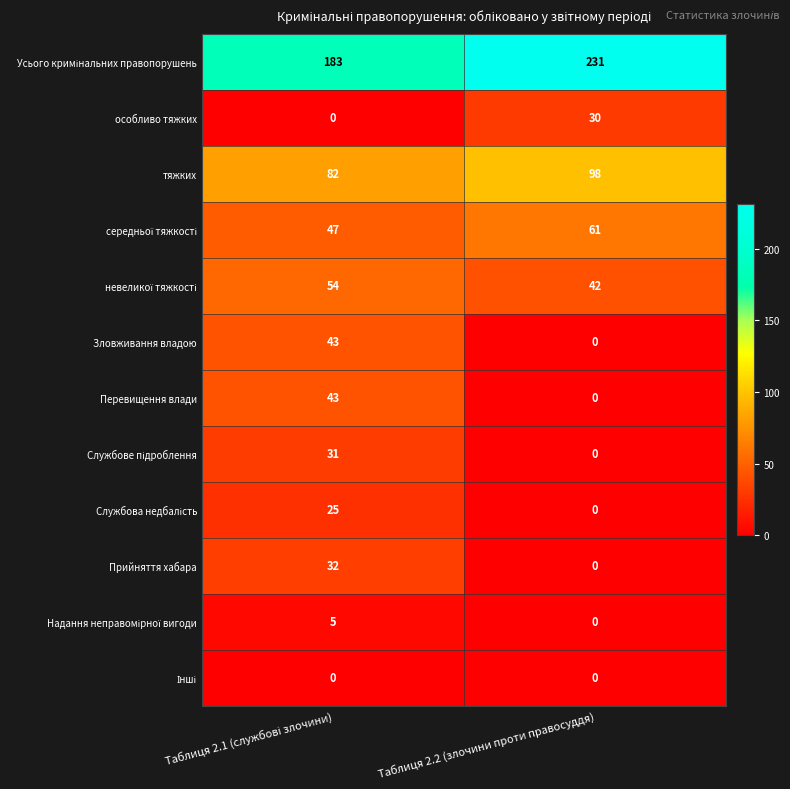

What is the highest value of the Перевищення влади series?

43